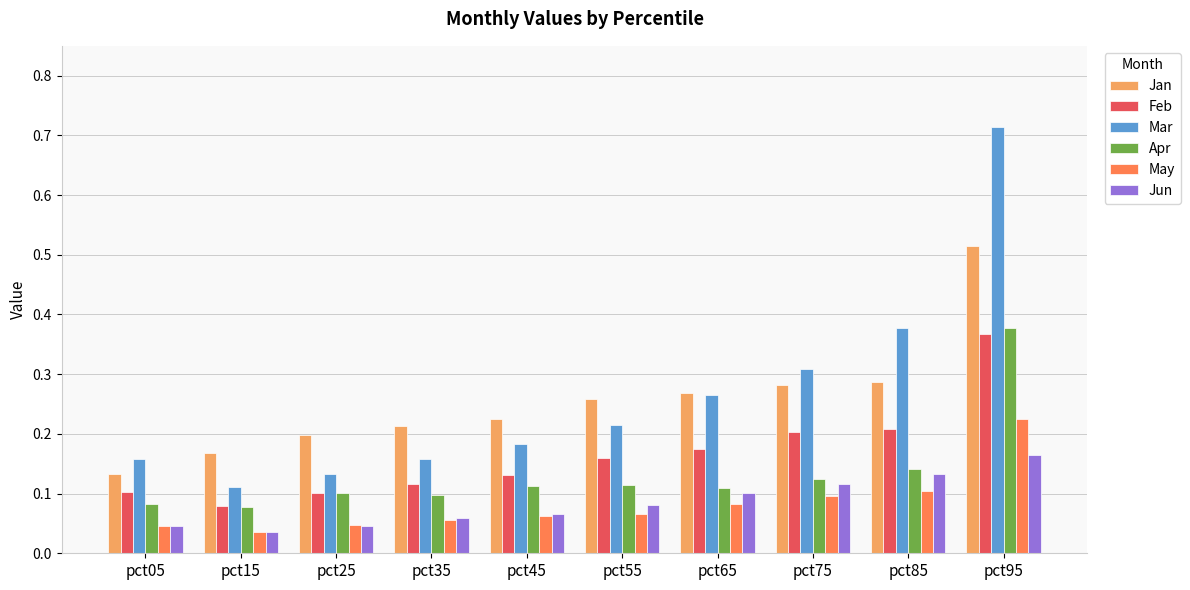

What is the sum of all Jun values?

0.8